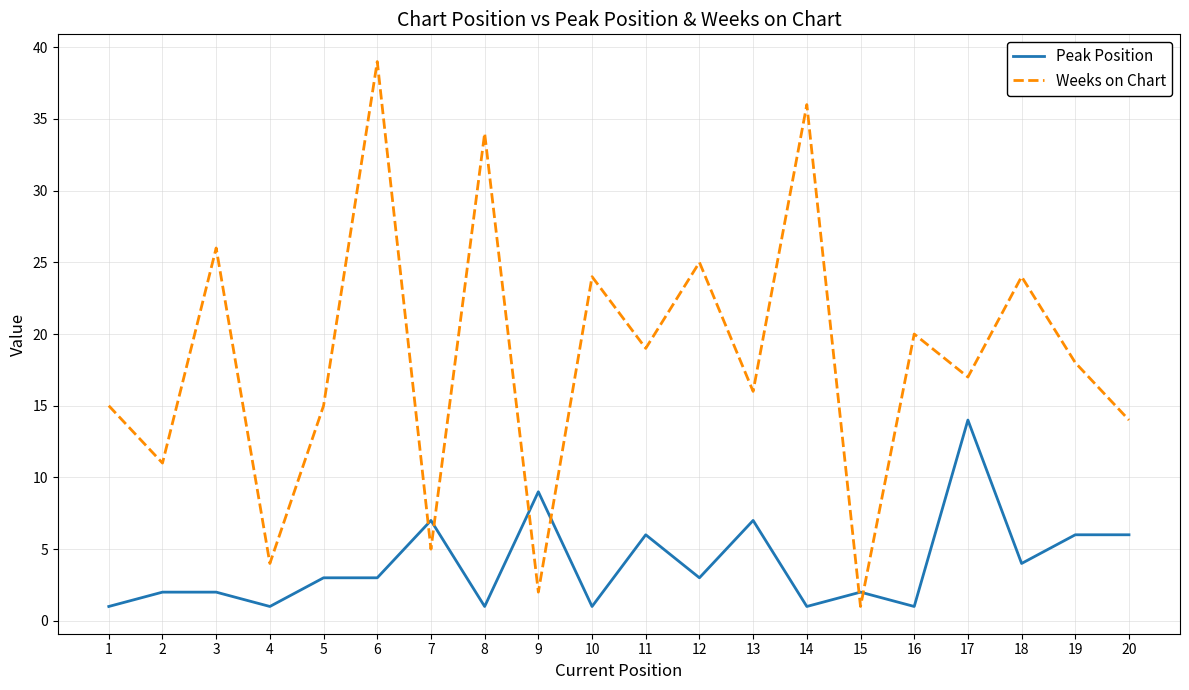

The Weeks on Chart series shows 19 at 11. True or false?

True